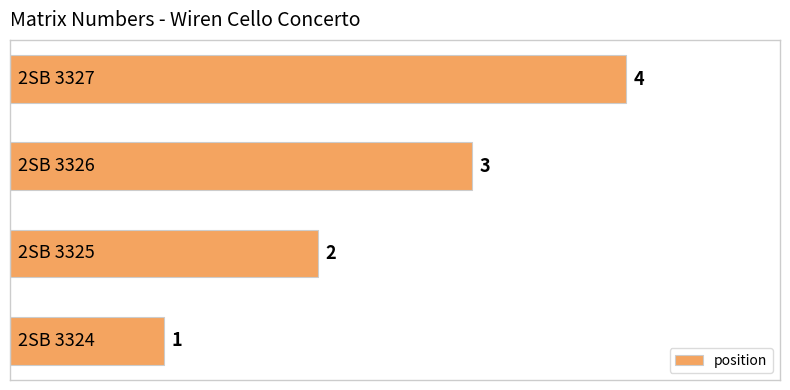

Count the values in the range 2 to 4.

3